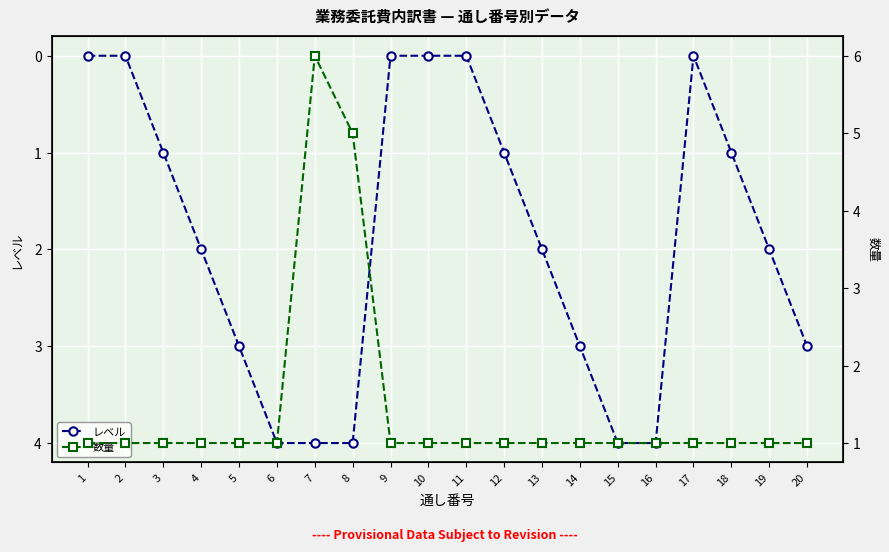

Is it true that 数量 equals 1 at 3?

False